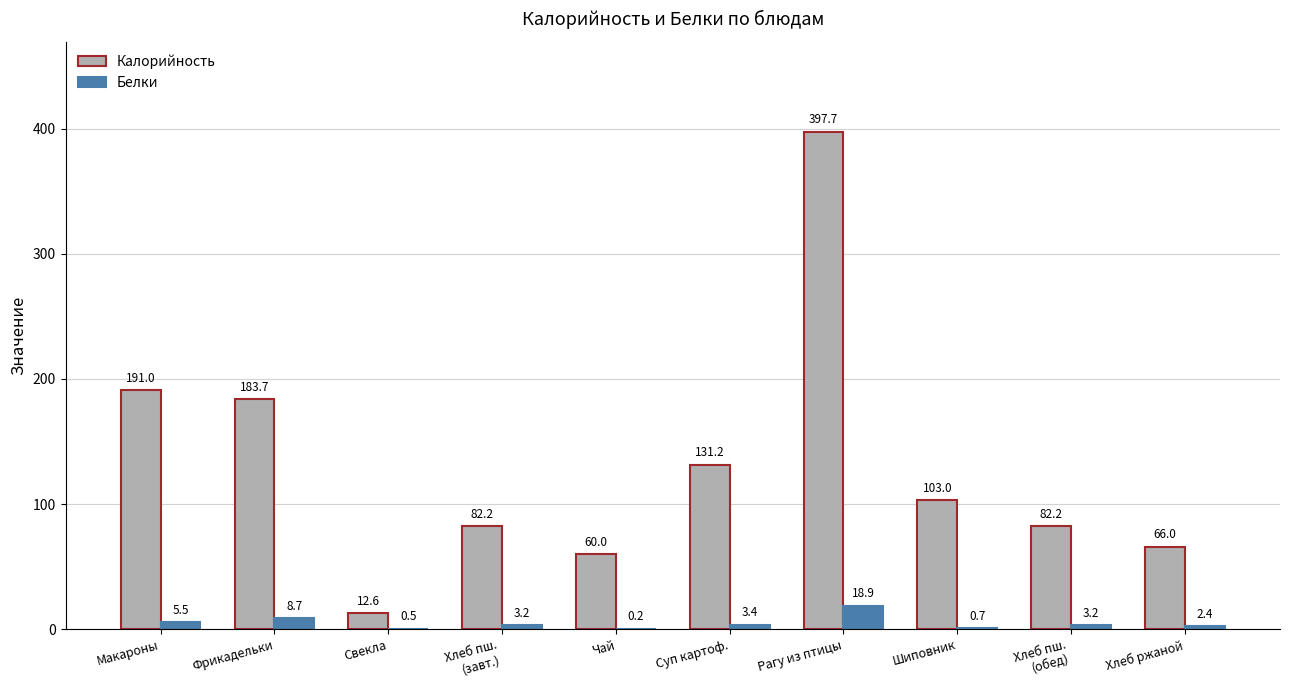

Reading left to right, what are all the values shown in this chart?

Калорийность: Макароны=191.0	Фрикадельки=183.7	Свекла=12.6	Хлеб пш.
(завт.)=82.2	Чай=60.0	Суп картоф.=131.2	Рагу из птицы=397.7	Шиповник=103.0	Хлеб пш.
(обед)=82.2	Хлеб ржаной=66.0
Белки: Макароны=5.5	Фрикадельки=8.7	Свекла=0.5	Хлеб пш.
(завт.)=3.2	Чай=0.2	Суп картоф.=3.4	Рагу из птицы=18.9	Шиповник=0.7	Хлеб пш.
(обед)=3.2	Хлеб ржаной=2.4